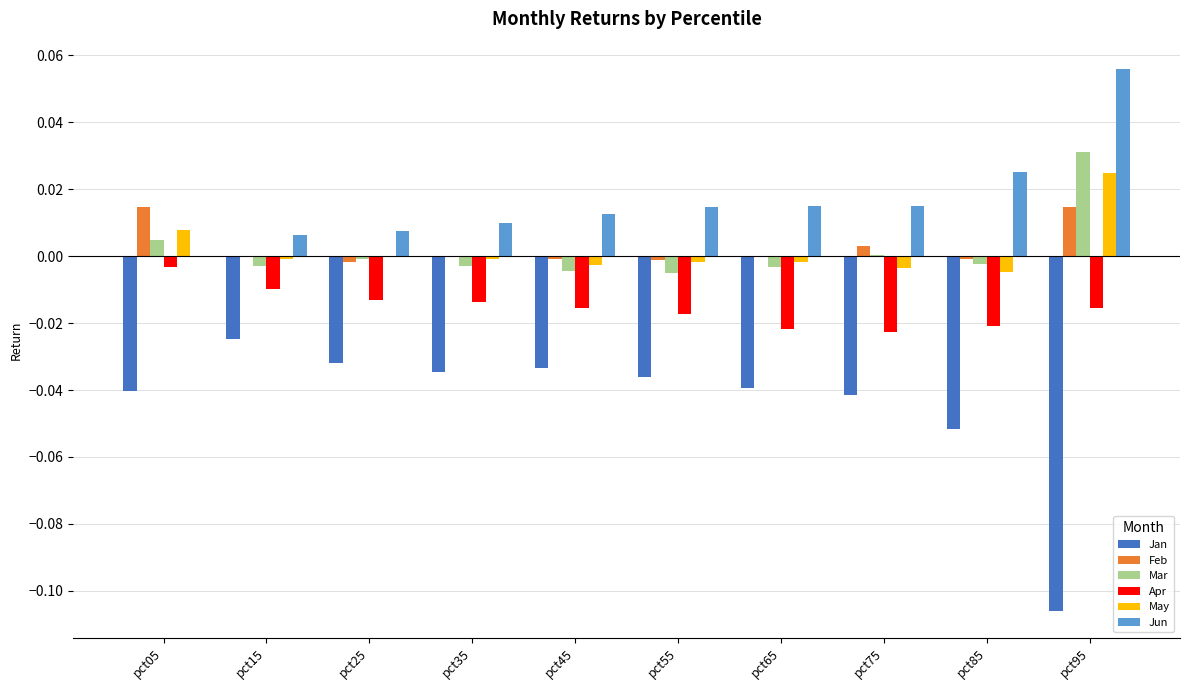

Which series has the largest total across all categories?

Jun